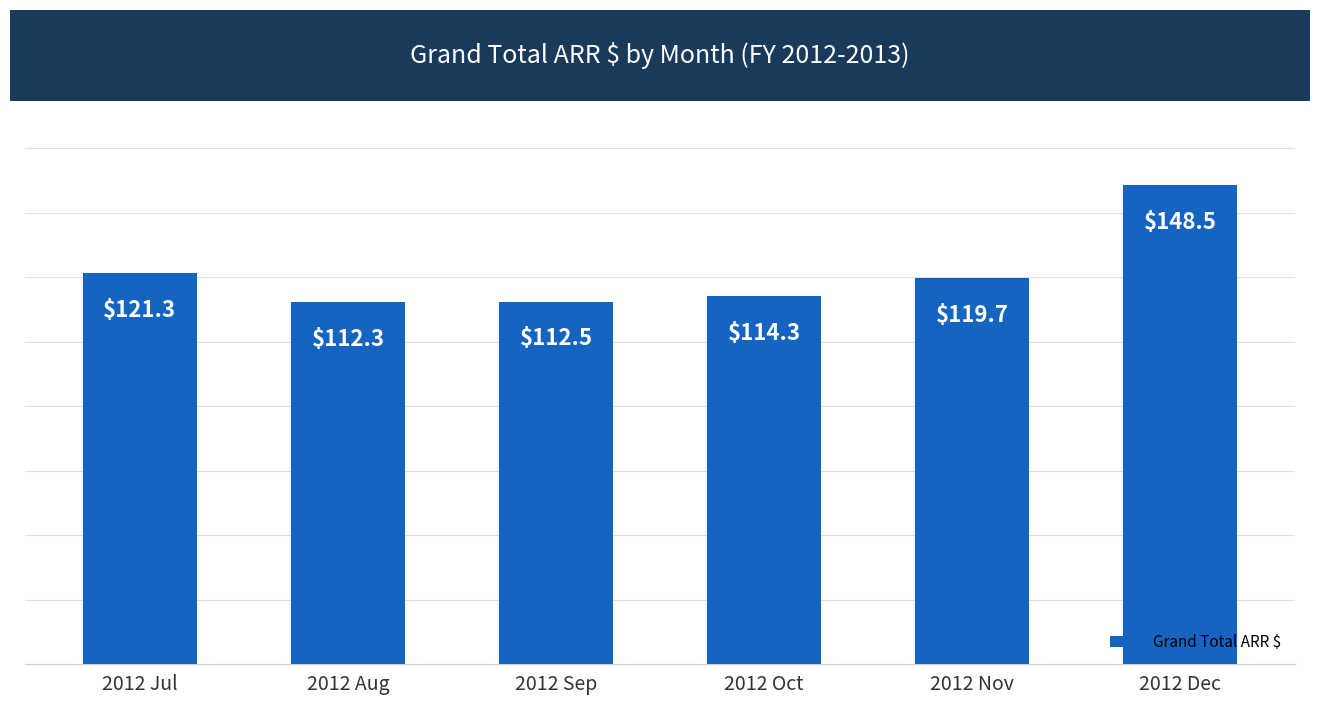

Approximately how many times larger is the value at 2012 Sep compared to 2012 Oct?

1.0